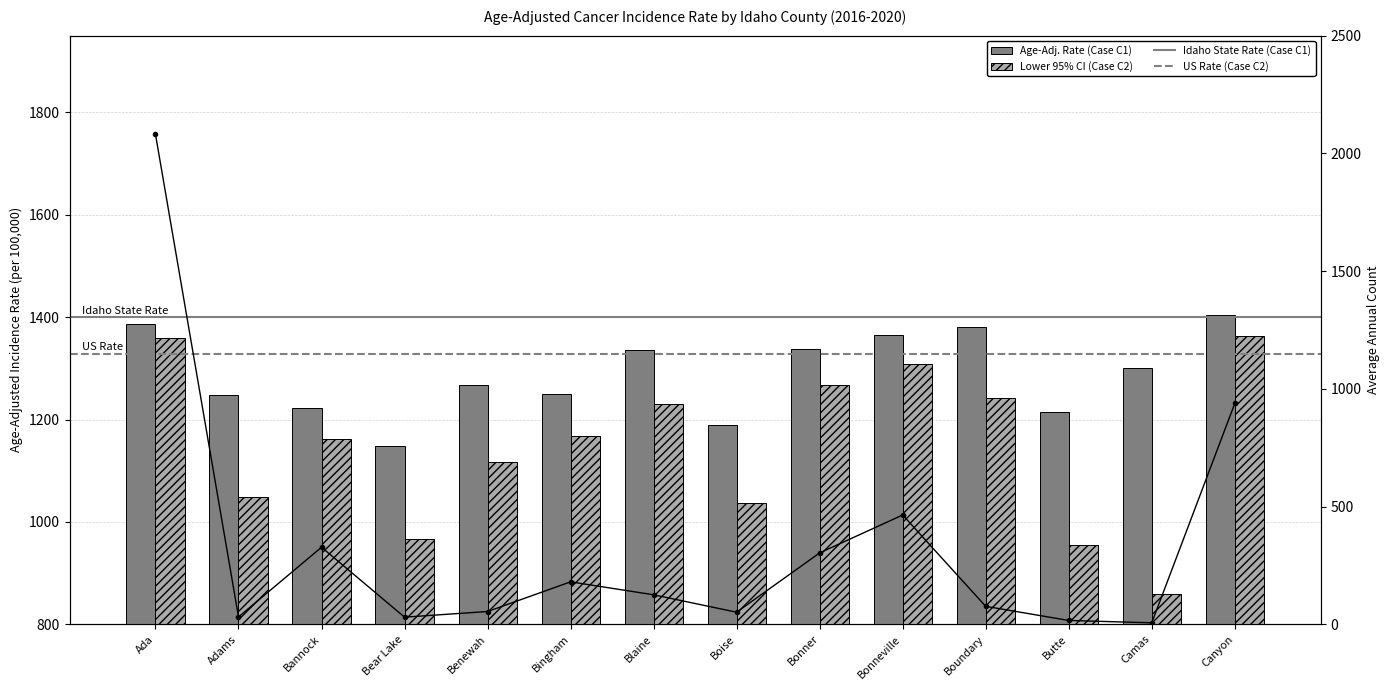

At which category does the chart reach its minimum across all series?

Camas